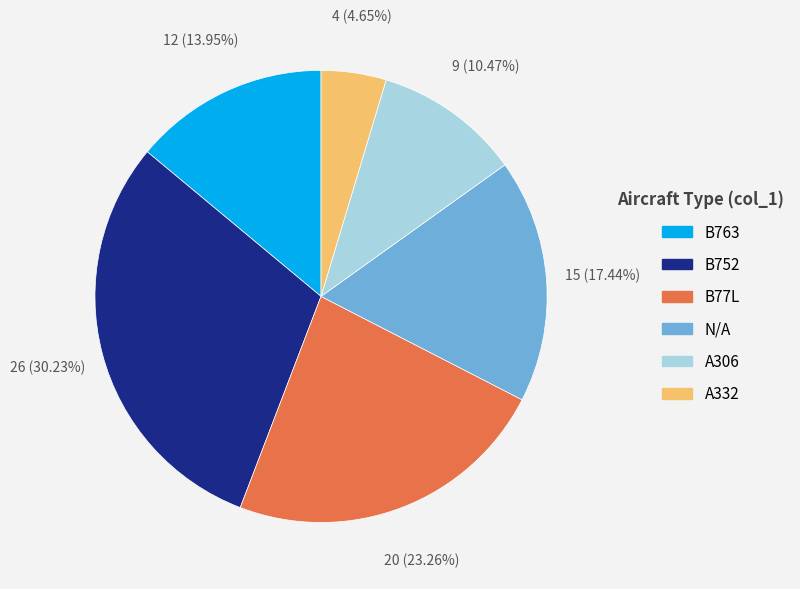

Is there any slice that represents more than half of the pie?

No